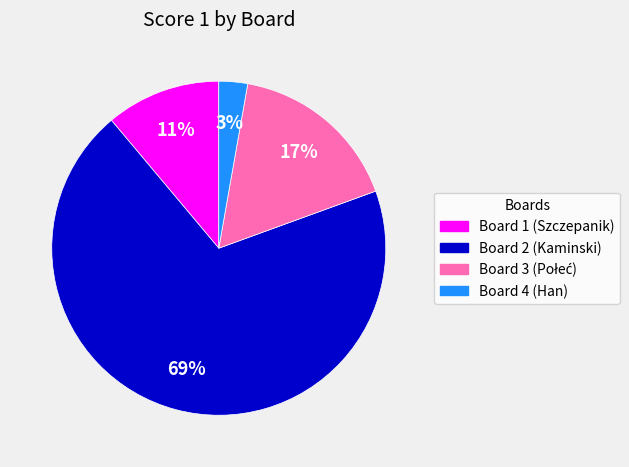

The Board 1 (Szczepanik) slice represents 11% of the pie. True or false?

True